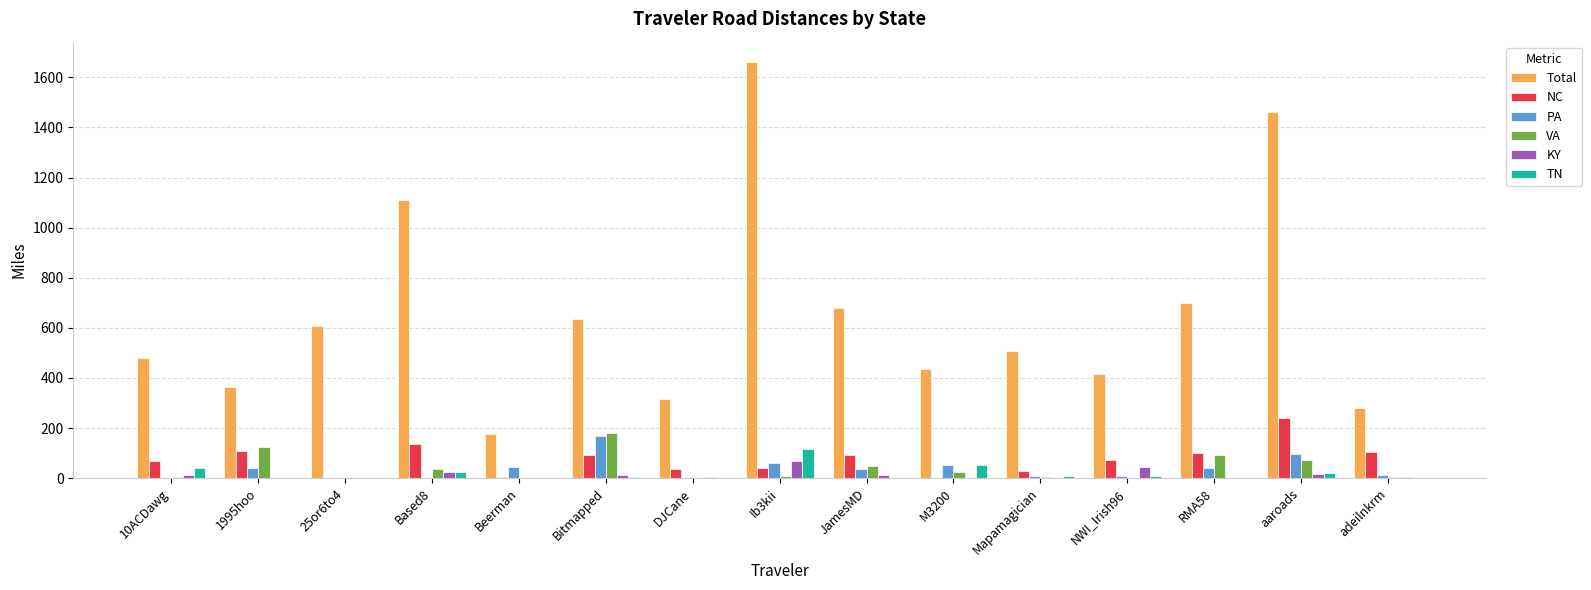

What is the sum of all PA values?

566.5